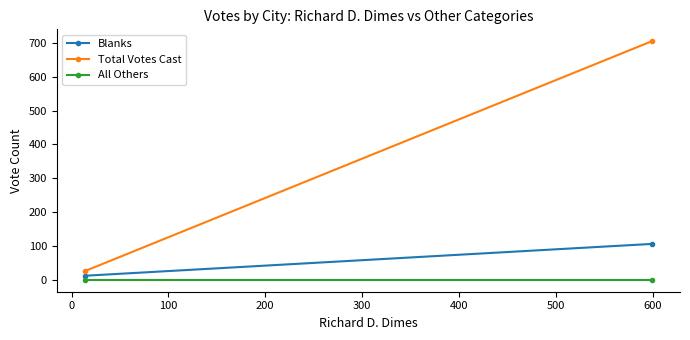

Rank the series by their maximum value, from lowest to highest.

All Others, Blanks, Total Votes Cast